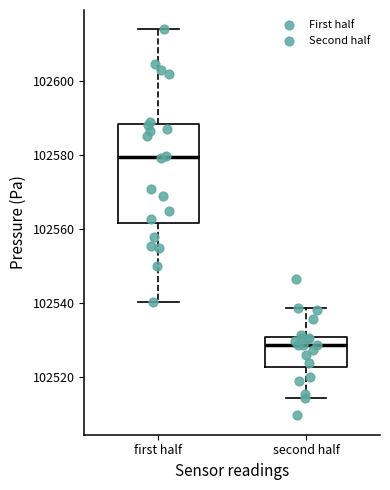

Reading left to right, read every box against the y-axis: the position of its median line, the range the box covers, and the ends of its whiskers. The values are not printed on the chart, so give them approximately, as read against the axis.

first half: median 102580, box 102562 to 102588, whiskers 102540 to 102614
second half: median 102528, box 102522 to 102530, whiskers 102514 to 102538